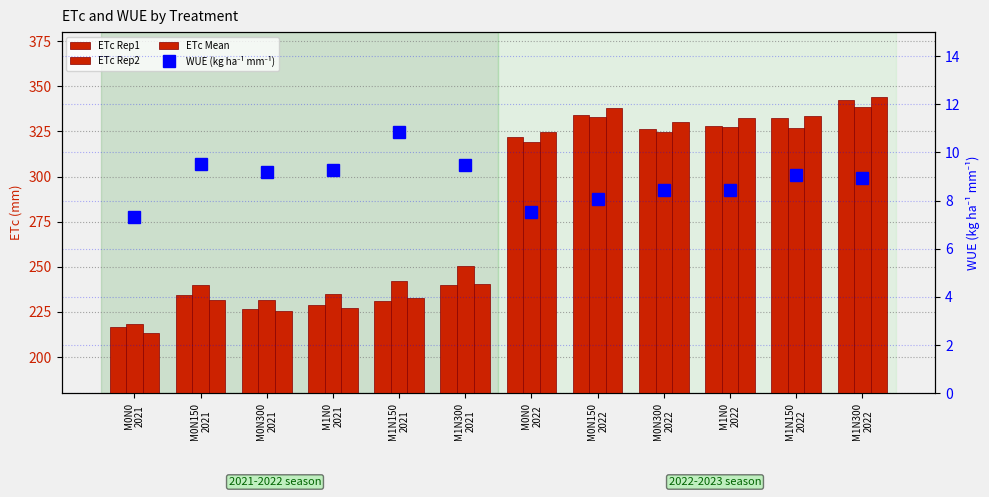

What are all the series names shown in the legend?

ETc Rep1, ETc Rep2, ETc Mean, WUE (kg ha⁻¹ mm⁻¹)